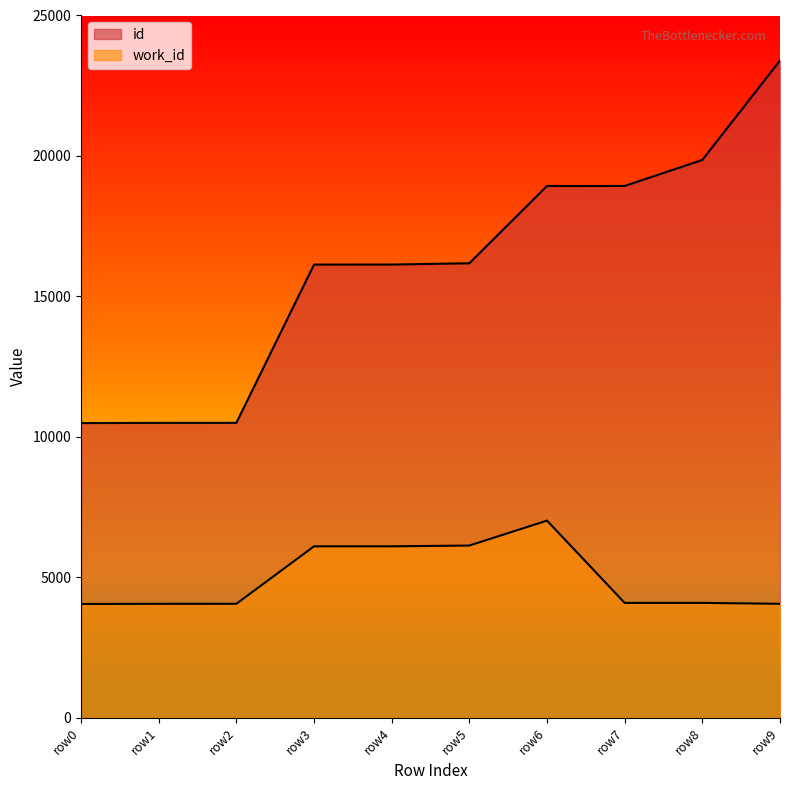

How many lines are shown in the chart?

2